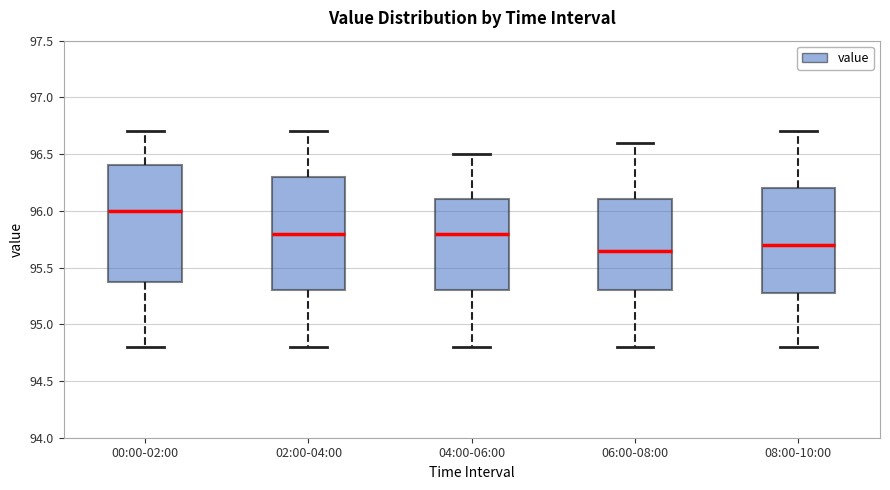

Reading left to right, read every box against the y-axis: the position of its median line, the range the box covers, and the ends of its whiskers. The values are not printed on the chart, so give them approximately, as read against the axis.

00:00-02:00: median 96.00, box 95.40 to 96.40, whiskers 94.80 to 96.70
02:00-04:00: median 95.80, box 95.30 to 96.30, whiskers 94.80 to 96.70
04:00-06:00: median 95.80, box 95.30 to 96.10, whiskers 94.80 to 96.50
06:00-08:00: median 95.65, box 95.30 to 96.10, whiskers 94.80 to 96.60
08:00-10:00: median 95.70, box 95.30 to 96.20, whiskers 94.80 to 96.70